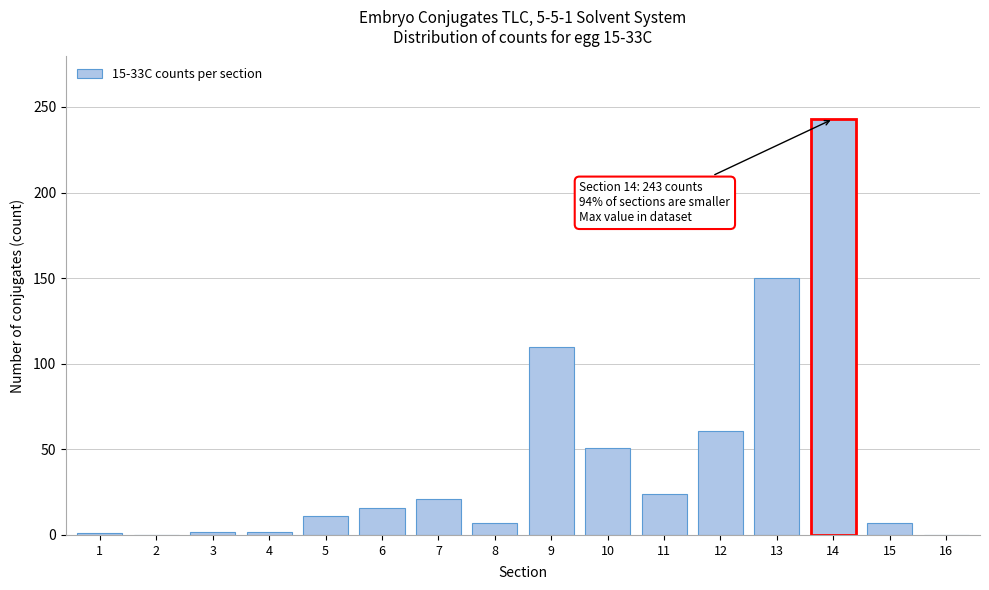

What is the sum of all values?

706